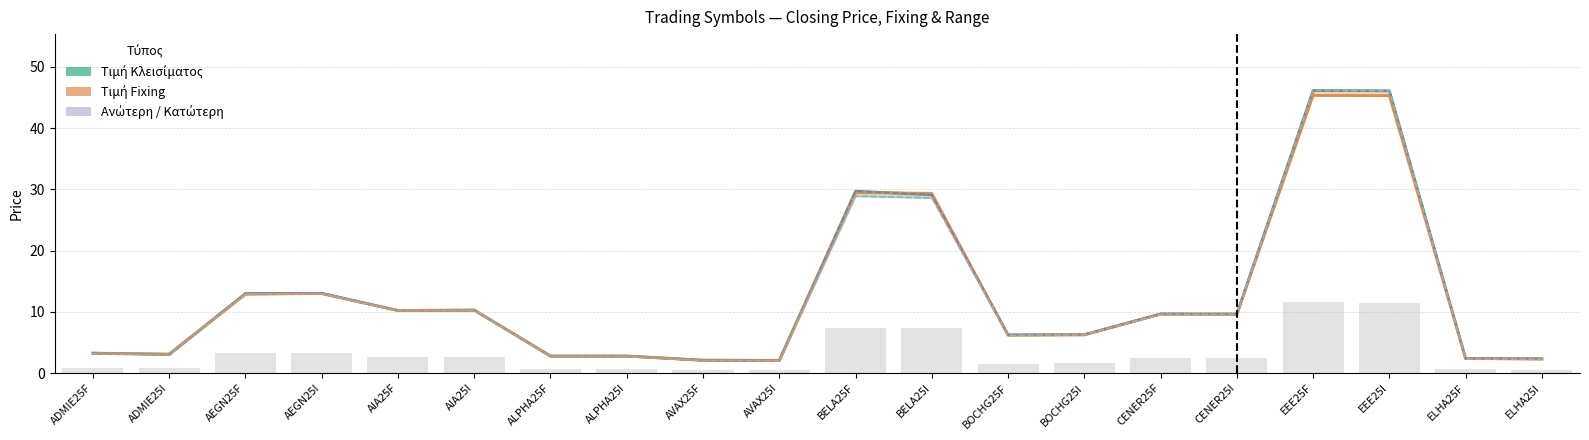

What is the sum of the Κατώτερη values at AEGN25F and AIA25F?

23.1